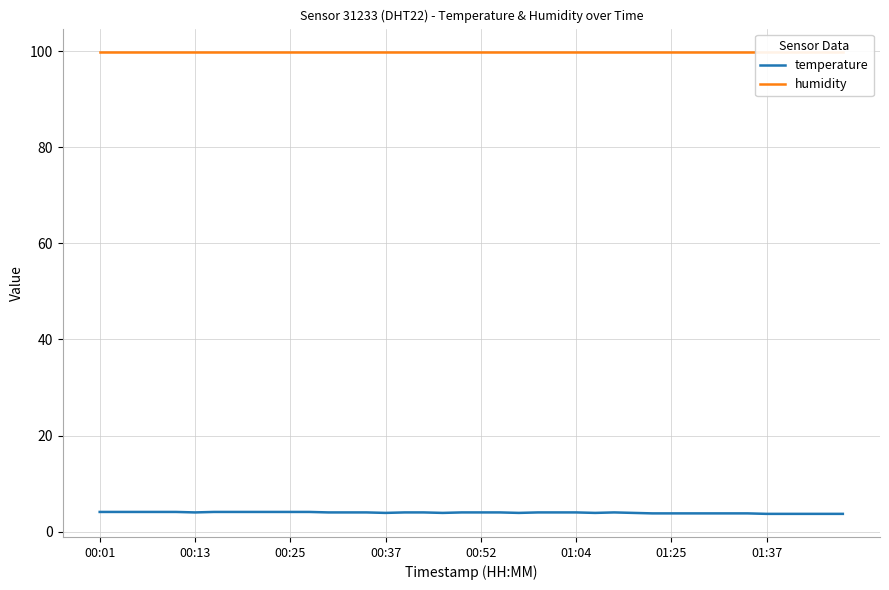

Which series has the largest total across all categories?

humidity